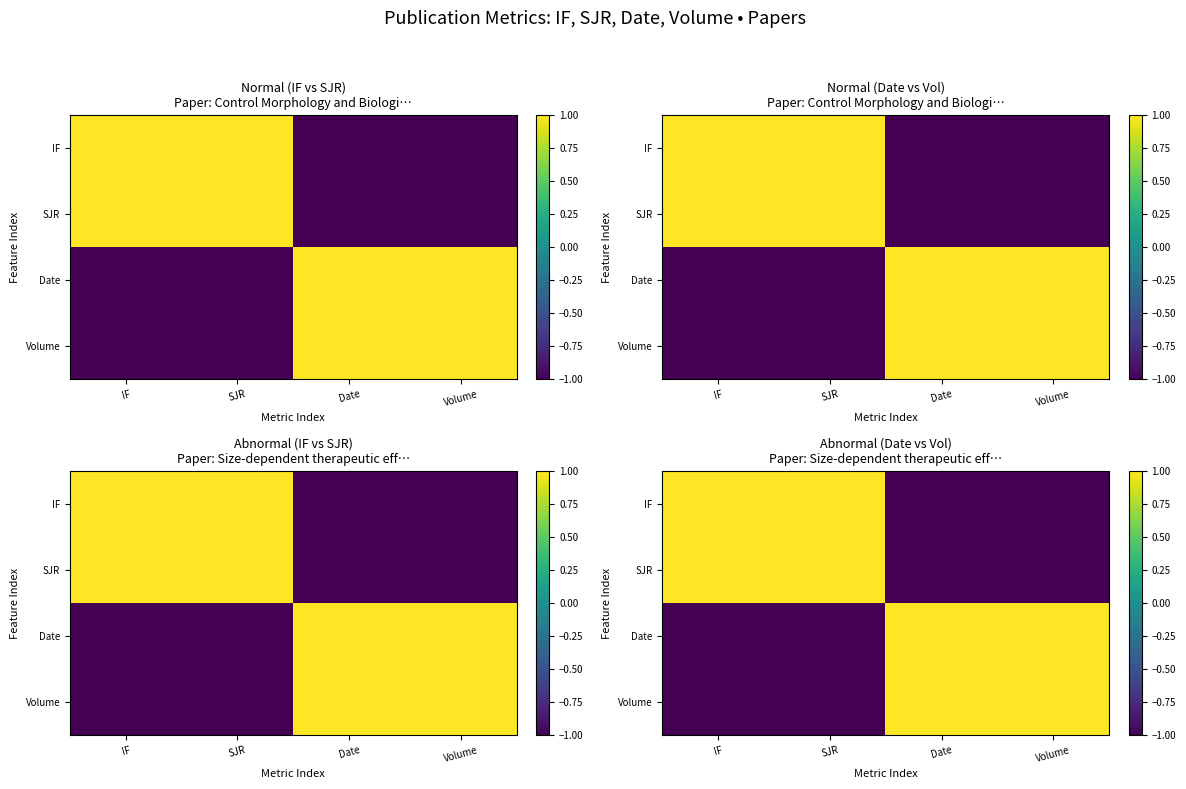

How many values in Volume are below zero?

2